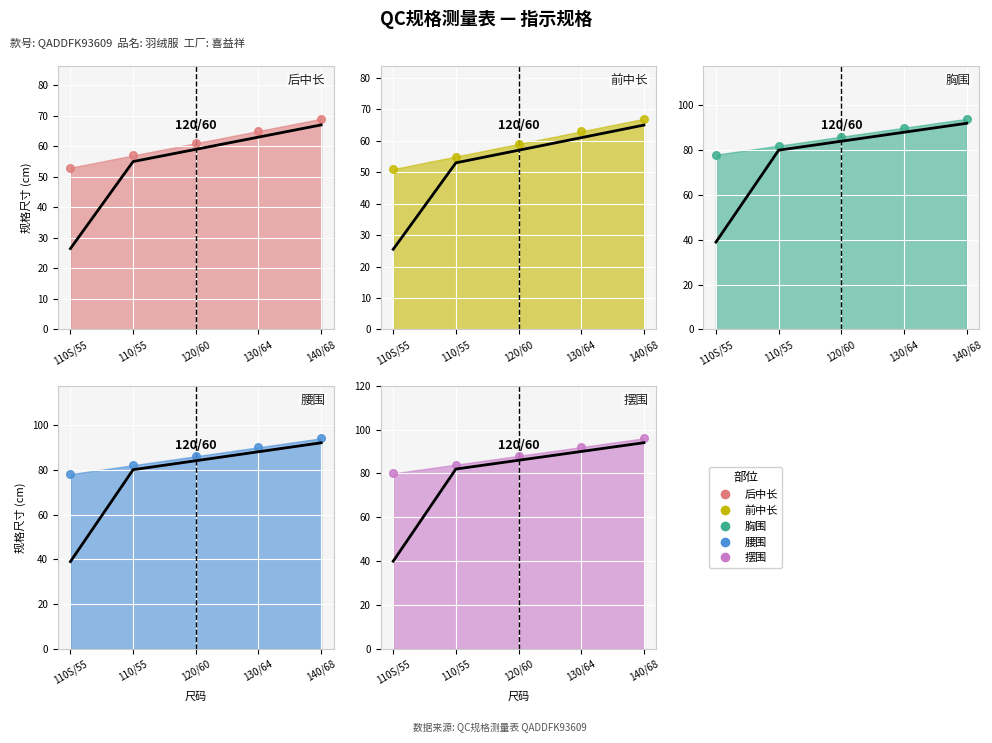

What are all the series names shown in the legend?

后中长, 前中长, 胸围, 腰围, 摆围